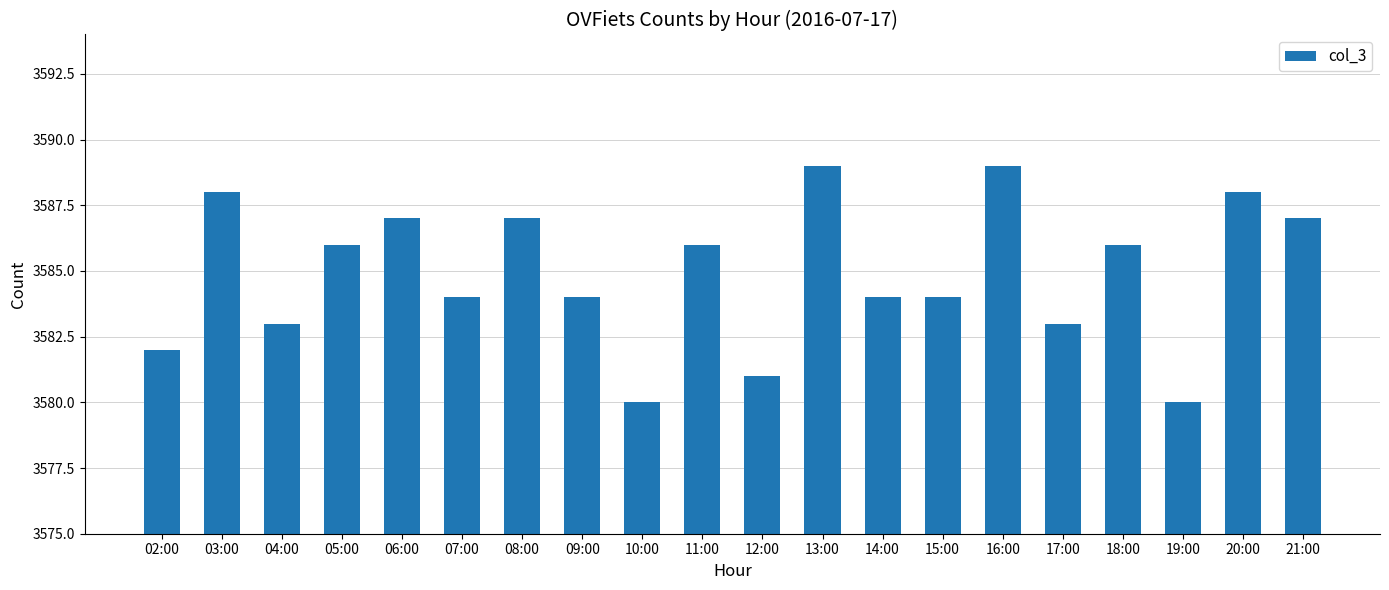

Reading right to left, transcribe all the data shown in this chart.

3587	3588	3580	3586	3583	3589	3584	3584	3589	3581	3586	3580	3584	3587	3584	3587	3586	3583	3588	3582